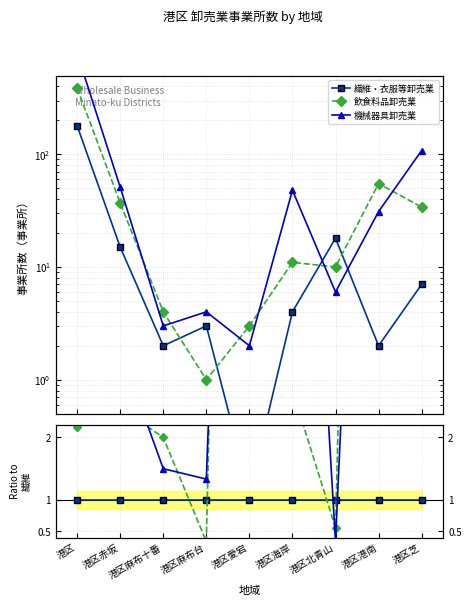

Reading left to right, extract all data points from this chart.

繊維・衣服等卸売業: 港区=1.0	港区赤坂=1.0	港区麻布十番=1.0	港区麻布台=1.0	港区愛宕=1.0	港区海岸=1.0	港区北青山=1.0	港区港南=1.0	港区芝=1.0
飲食料品卸売業: 港区=2.2	港区赤坂=2.5	港区麻布十番=2.0	港区麻布台=0.3	港区愛宕=30.0	港区海岸=2.8	港区北青山=0.6	港区港南=27.5	港区芝=4.9
機械器具卸売業: 港区=4.4	港区赤坂=3.4	港区麻布十番=1.5	港区麻布台=1.3	港区愛宕=20.0	港区海岸=12.0	港区北青山=0.3	港区港南=15.5	港区芝=15.4